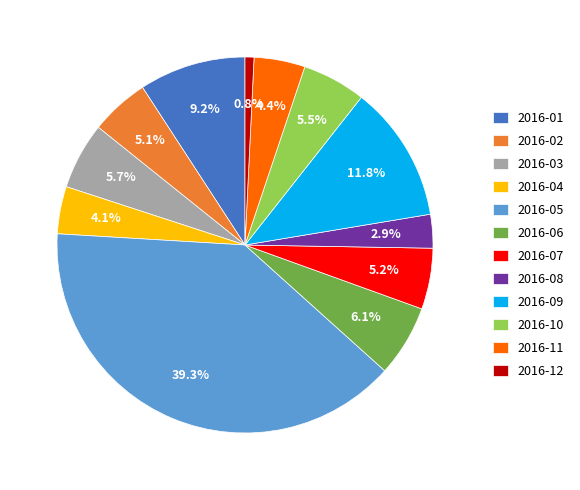

The 2016-01 slice represents 1% of the pie. True or false?

False